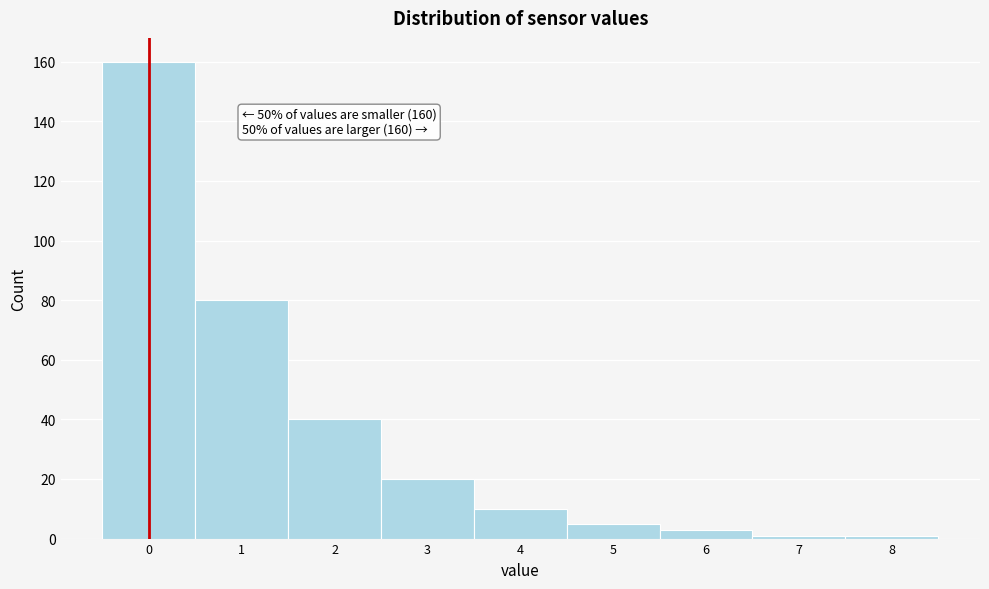

Reading left to right, transcribe all the data shown in this chart.

0=160	1=80	2=40	3=20	4=10	5=5	6=3	7=1	8=1